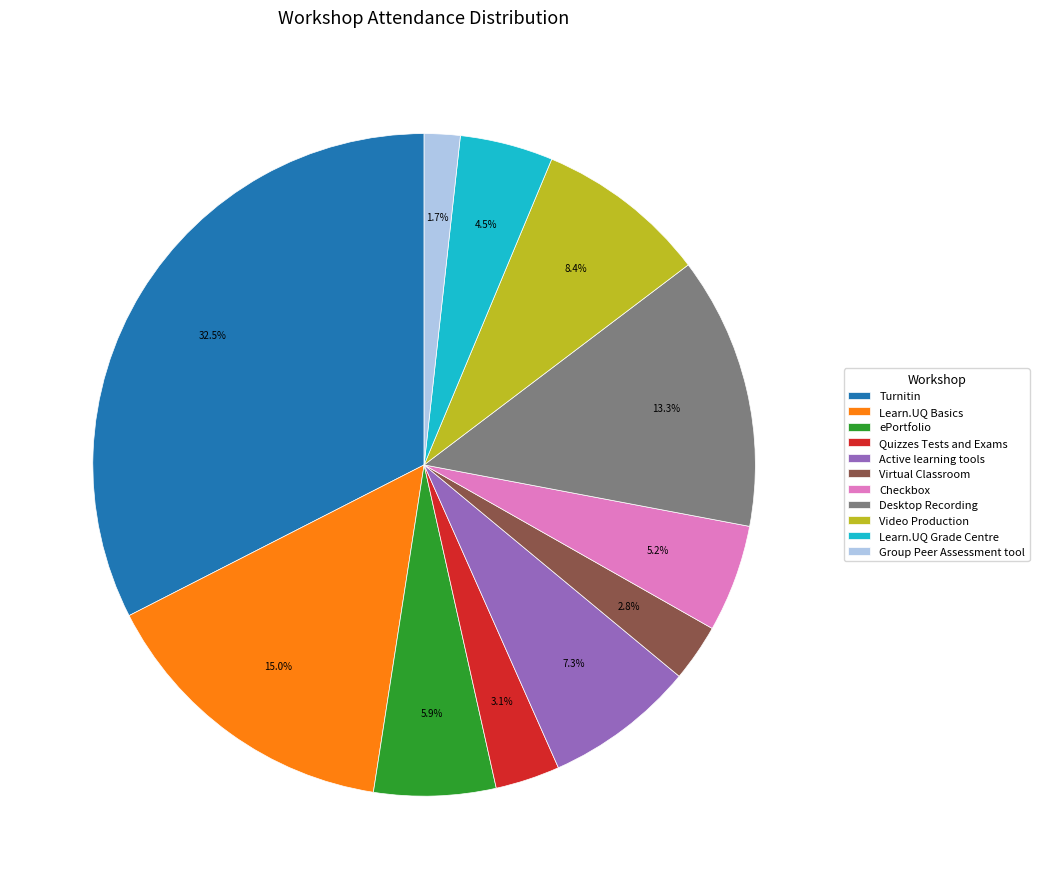

Is it true that Desktop Recording is 3% of the pie?

False